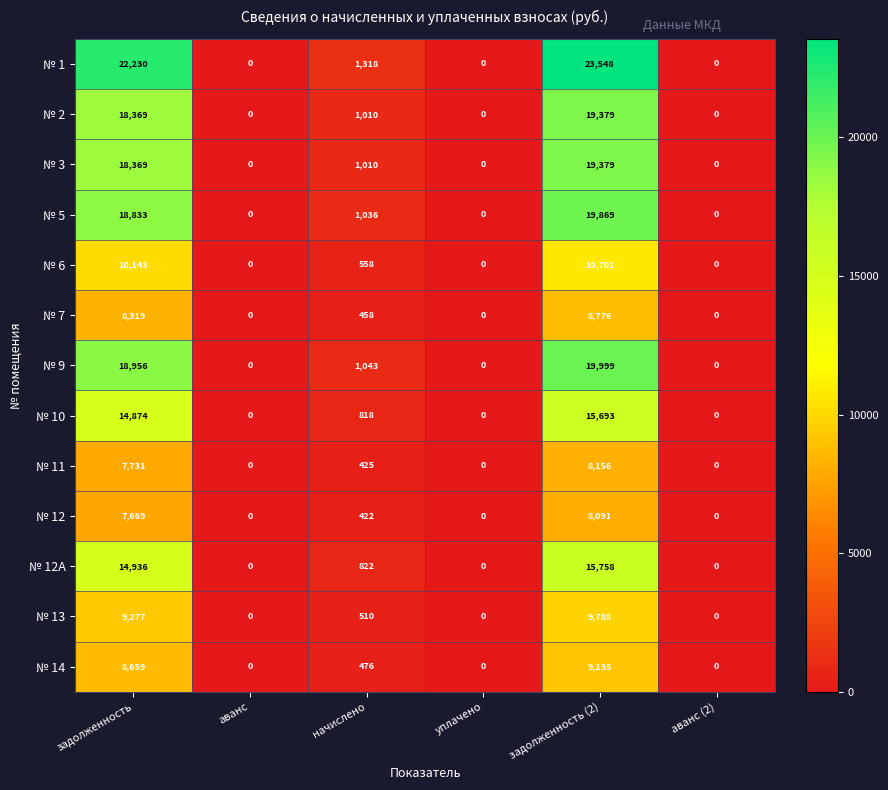

Where is № 6 nearest to the value 5350?

начислено